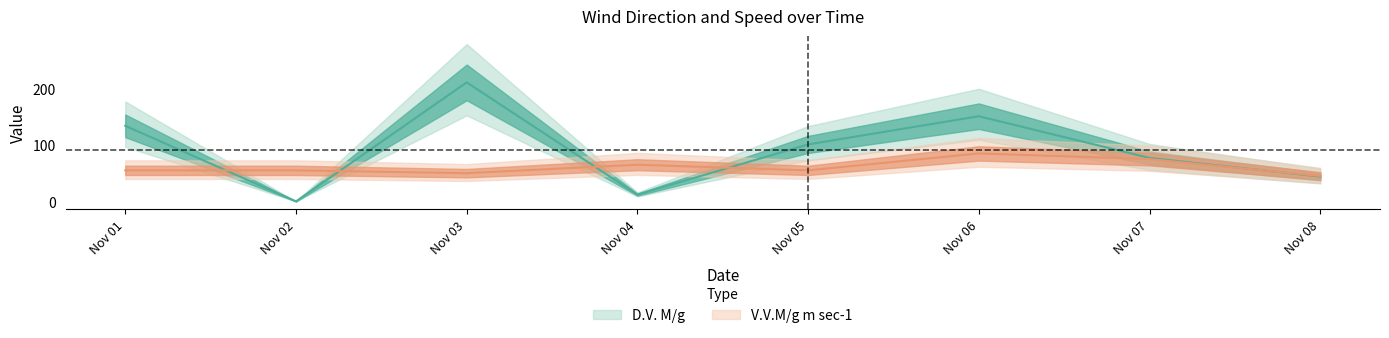

List the labels in order of V.V.M/g m sec-1 value, smallest first.

Nov 08, Nov 03, Nov 01, Nov 02, Nov 05, Nov 04, Nov 07, Nov 06